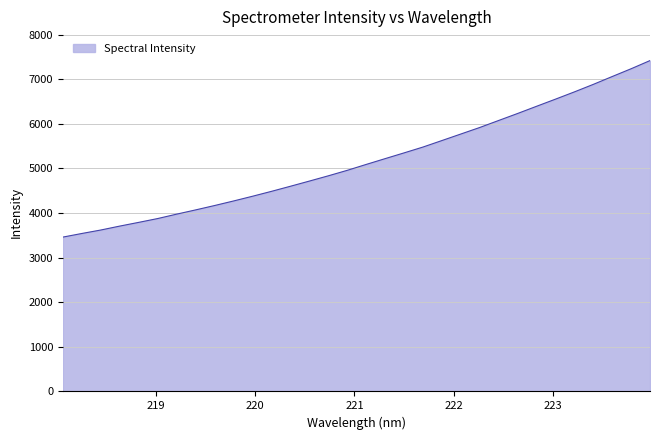

True or false: there are more than 1 points higher than both neighbors.

False